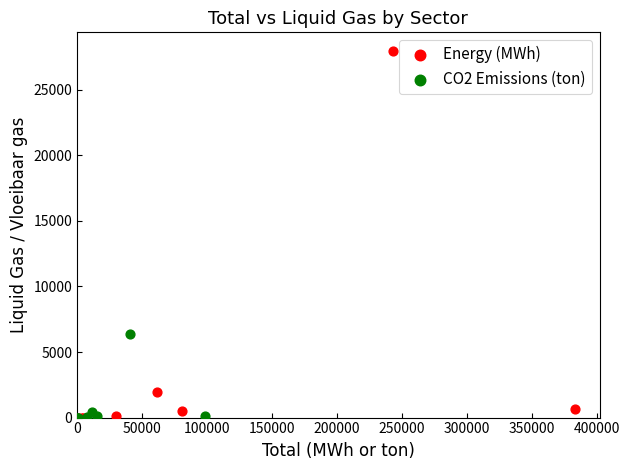

Which series has the largest Y range (max minus min)?

Energy (MWh)